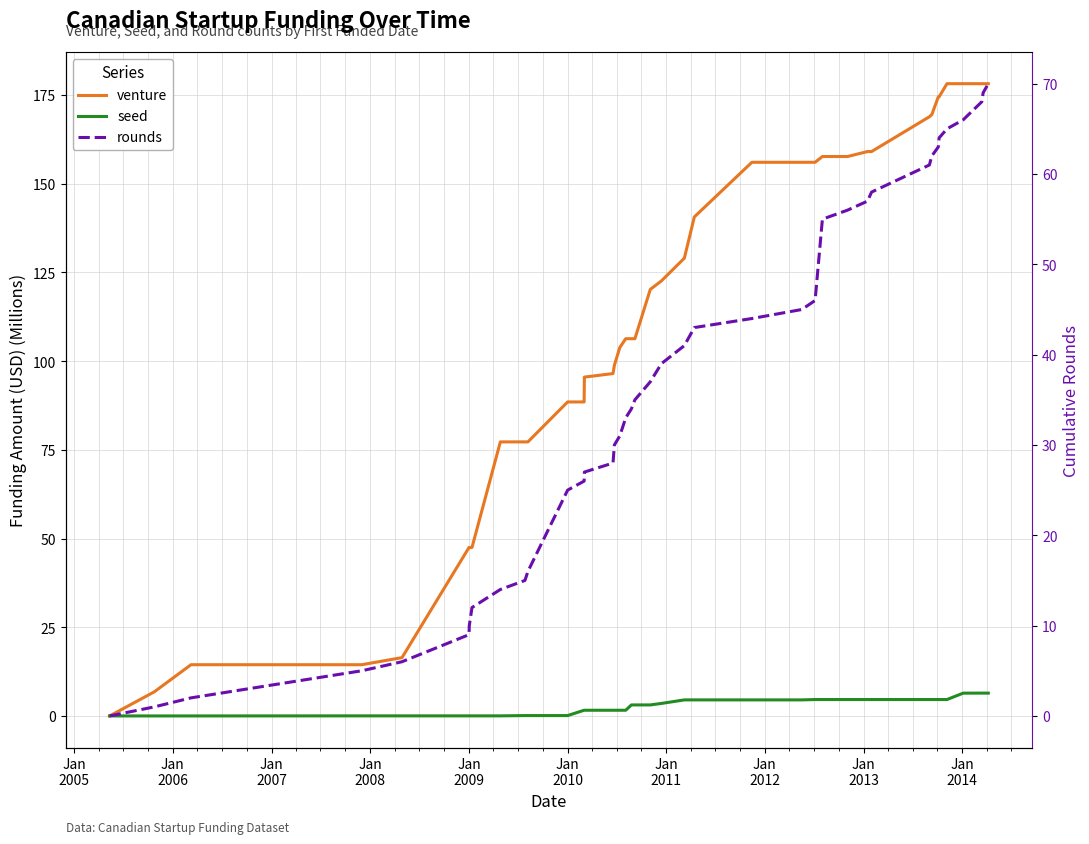

Rank the series by their maximum value, from lowest to highest.

seed, rounds, venture